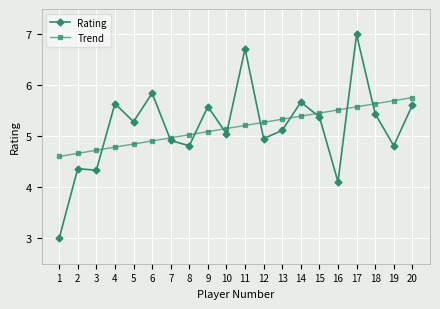

Count the number of categories in the chart.

20